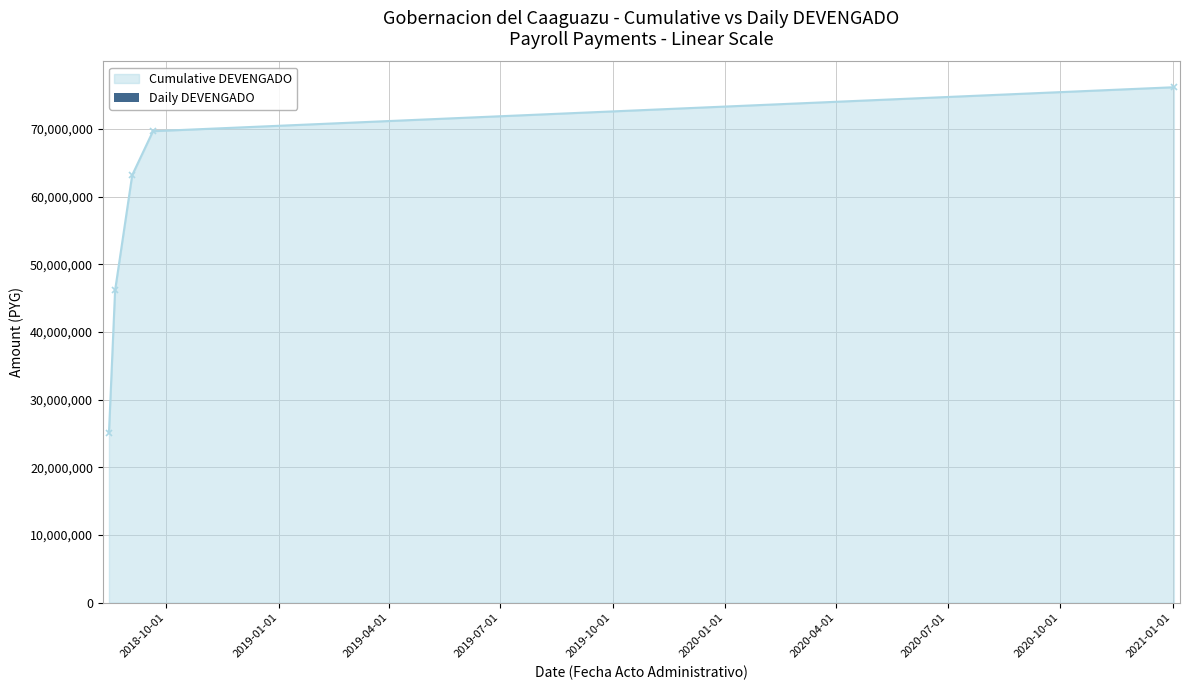

Are the bars grouped side by side (vs. stacked)?

No